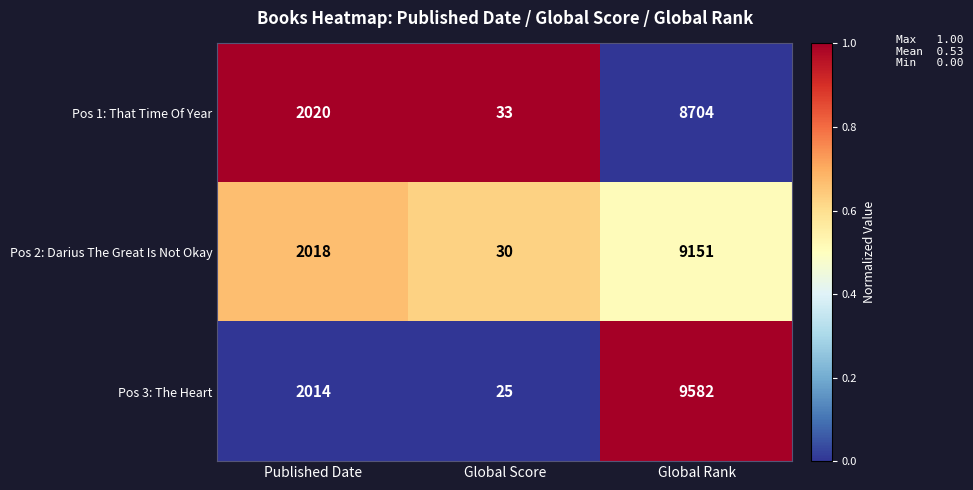

Where is Pos 3: The Heart nearest to the value 4803?

Published Date